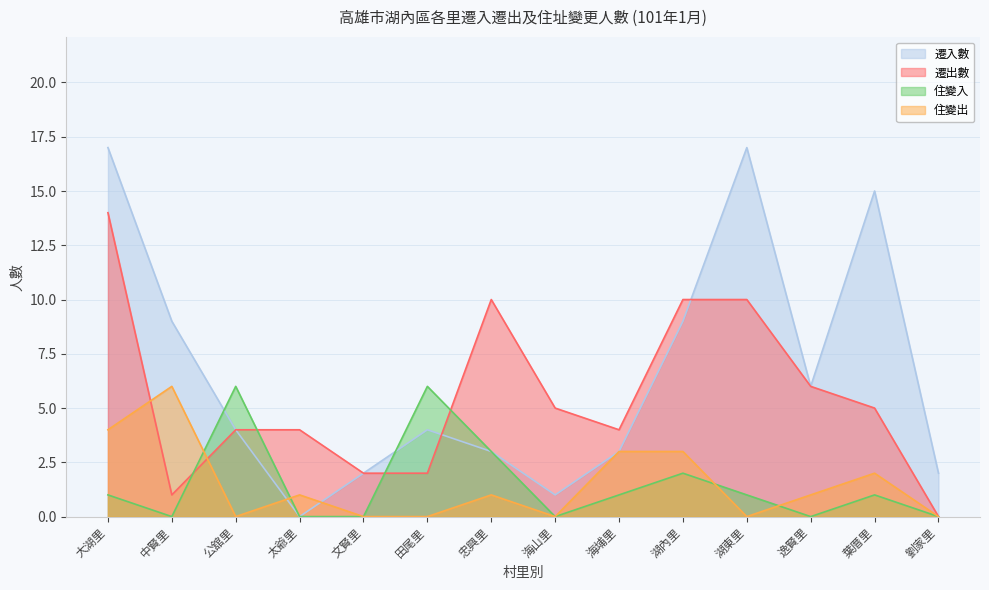

Which series ends up on top after the final intersection of 遷入數 and 住變入?

住變入